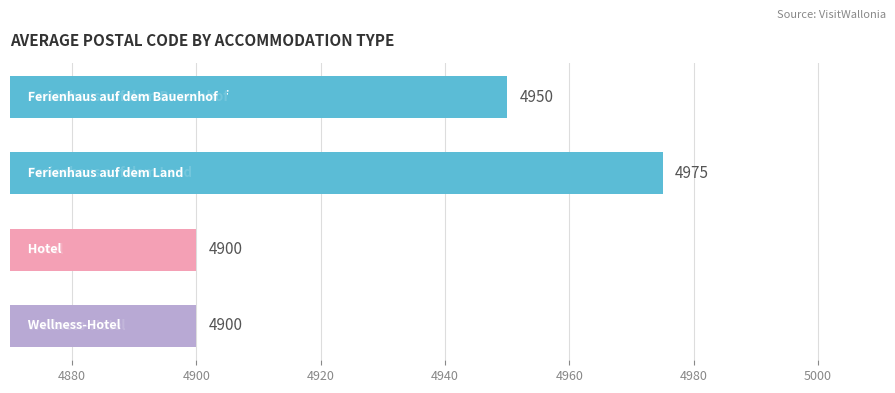

What is the value of the 1st bar from the top?

4950